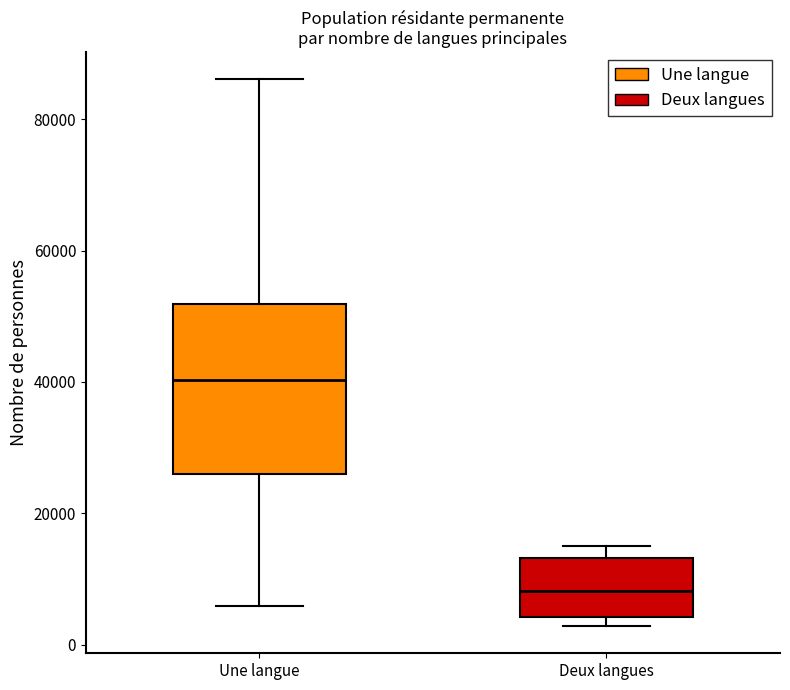

Reading left to right, transcribe this box plot: for each box, give where its median line is, the range the box spans, and where its two whiskers end, as read against the y-axis. The values are not printed on the chart, so give them approximately, as read against the axis.

Une langue: median 40000, box 26000 to 52000, whiskers 6000 to 86000
Deux langues: median 8000, box 4000 to 14000, whiskers 2000 to 16000